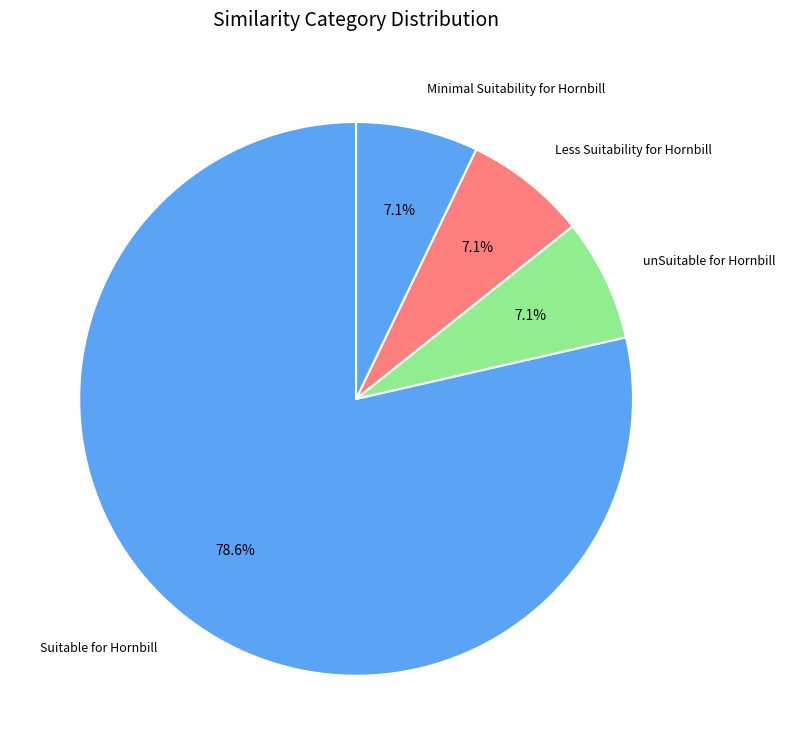

Combined, do Suitable for Hornbill and unSuitable for Hornbill account for over 50%?

Yes